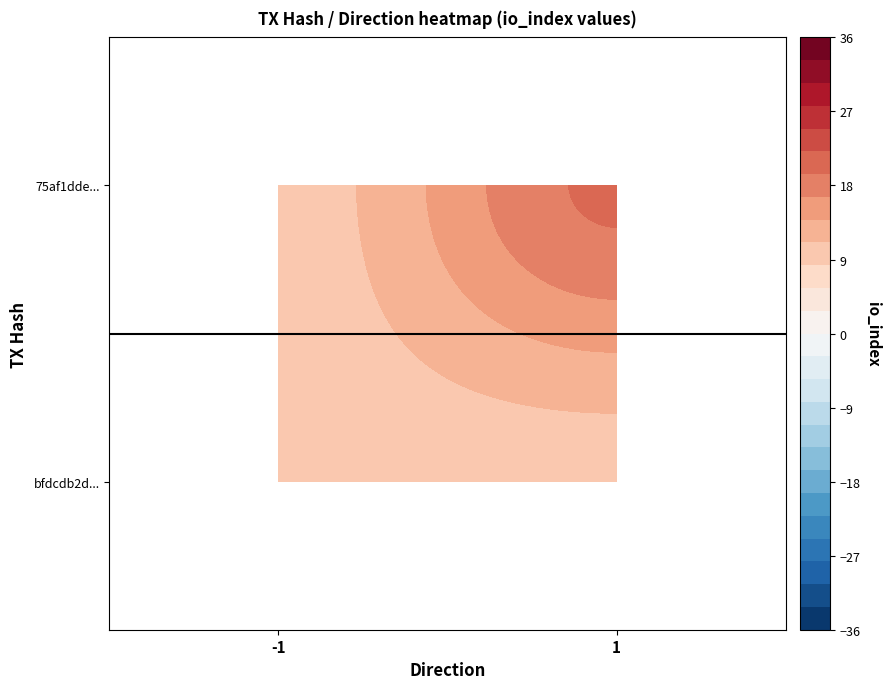

List the series in order of their overall mean, lowest first.

bfdcdb2d33ad4a0ab203dfe56cb3c250c57c83a, 75af1dde56508efb823b0c3371d2fb357f7c3e6